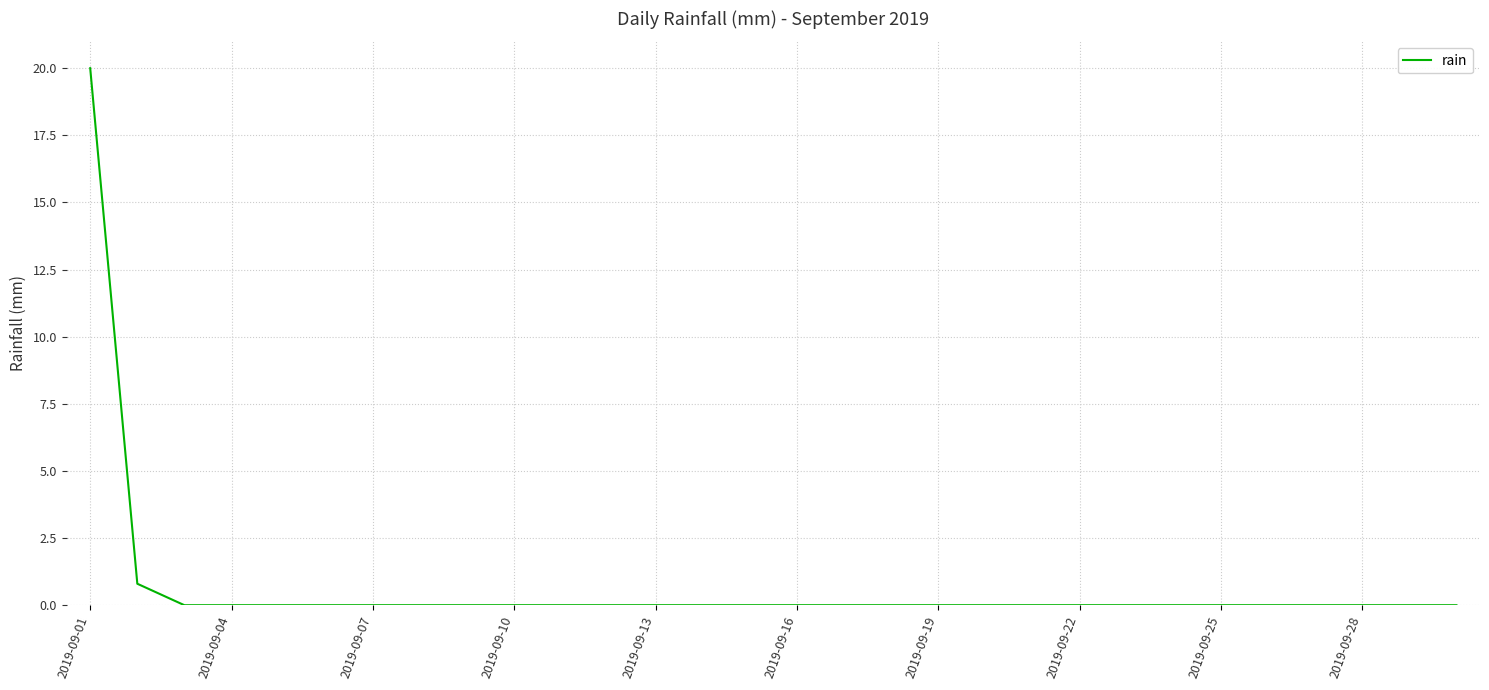

What is the greatest value displayed?

20.0